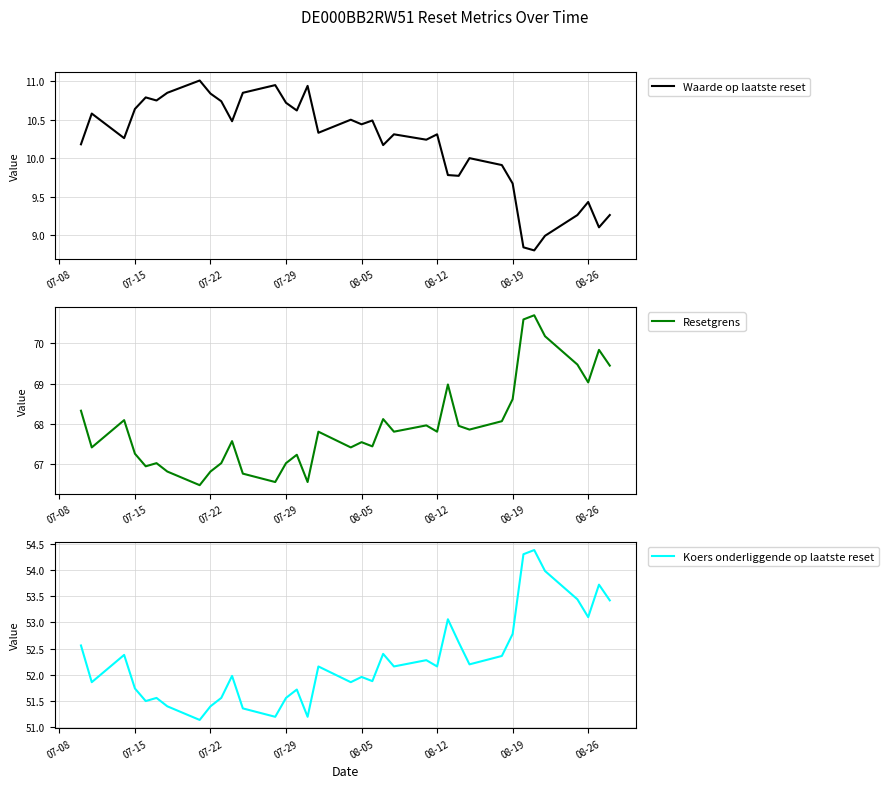

True or false: Waarde op laatste reset and Koers onderliggende op laatste reset intersect in this chart.

False